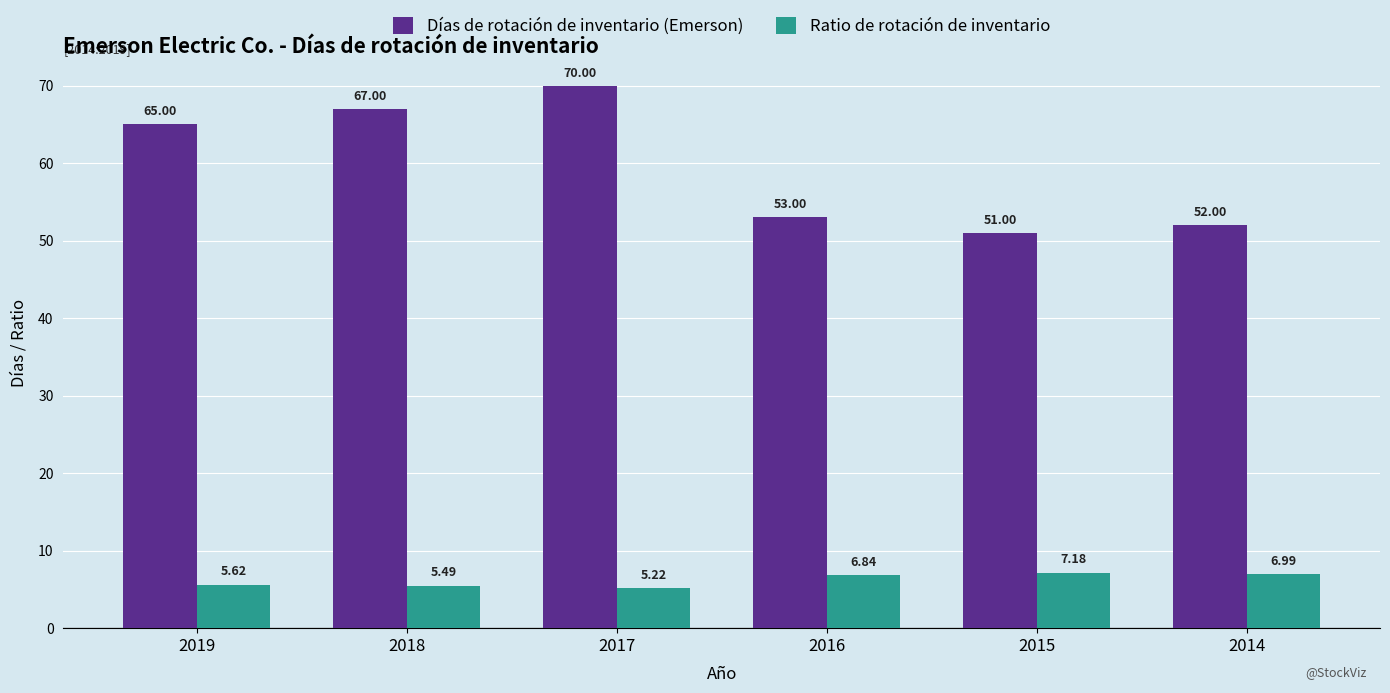

At how many categories does at least one series exceed 61?

3